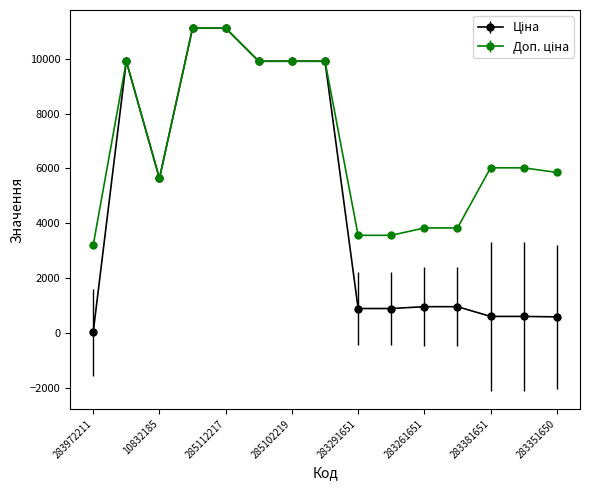

What is the greatest value displayed?

11113.6